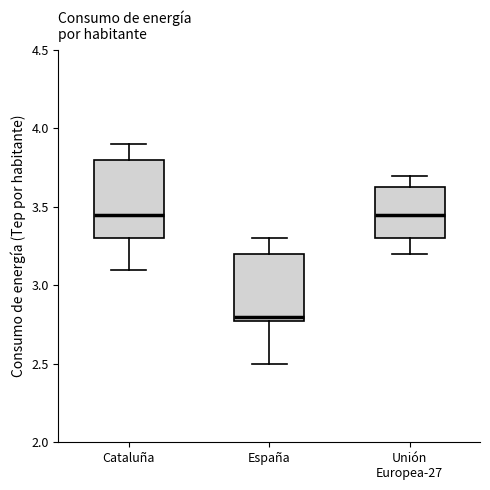

Which box has the lowest median line?

España